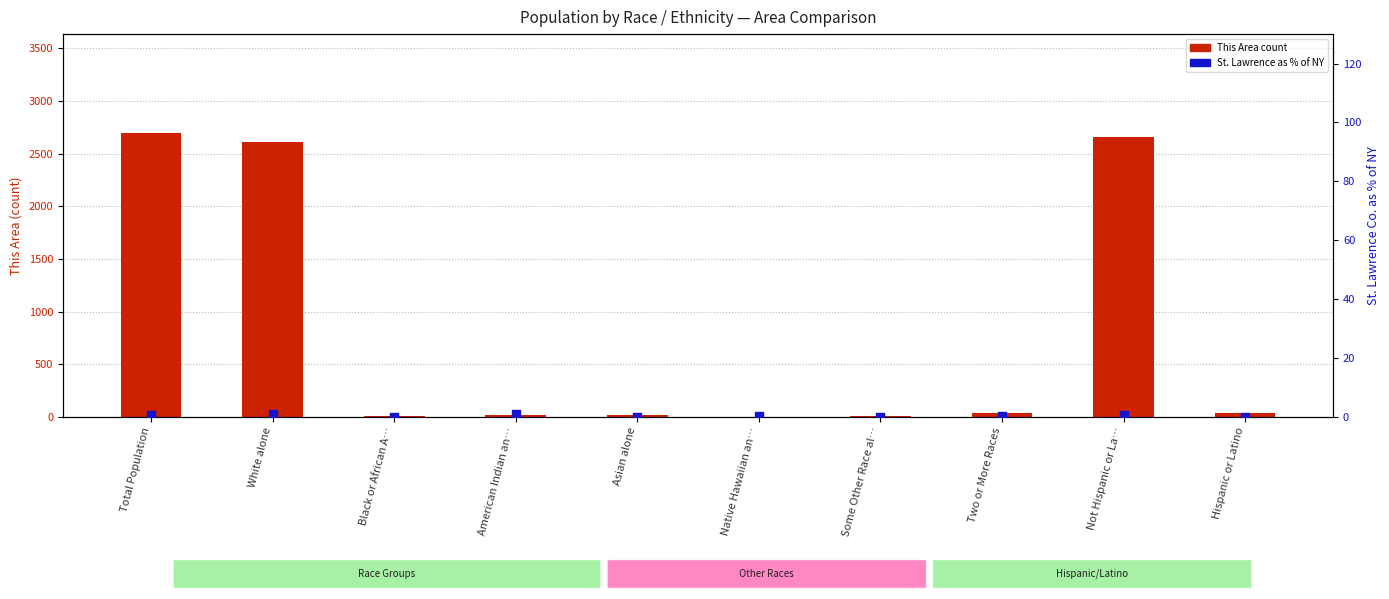

Which series contains the lowest Y value?

This Area